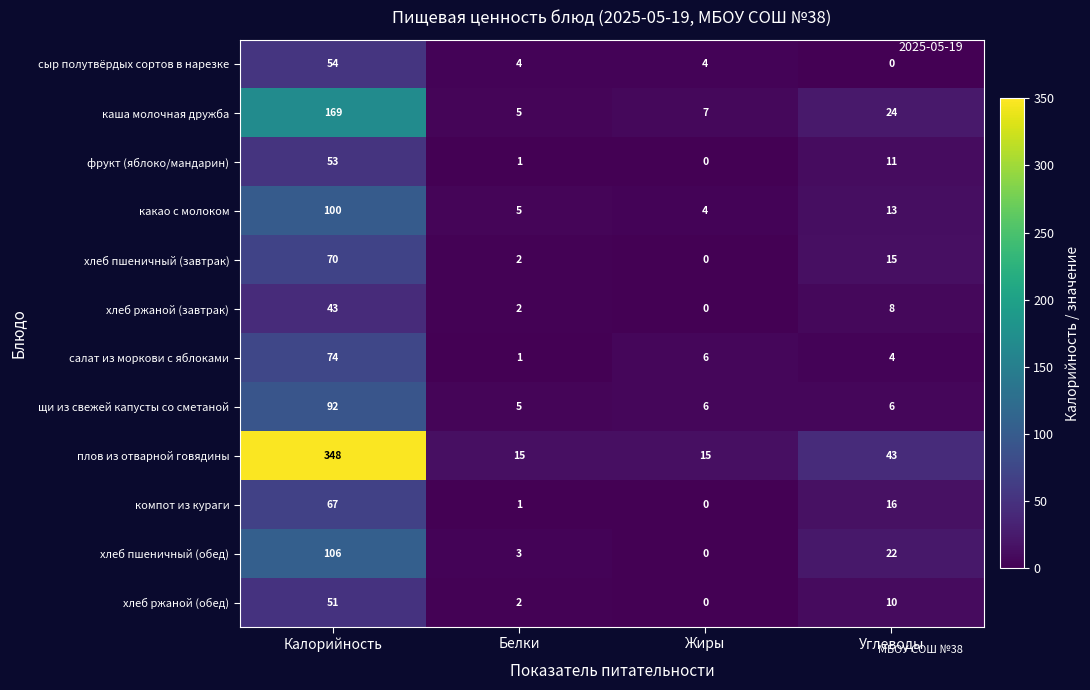

What is the sum of the какао с молоком values at Углеводы and Жиры?

17